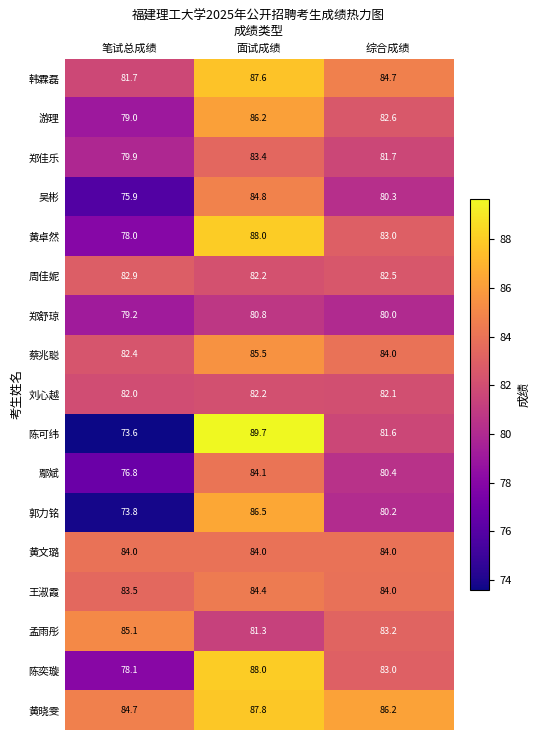

Is it true that 黄晓雯 equals 86.2 at 综合成绩?

True